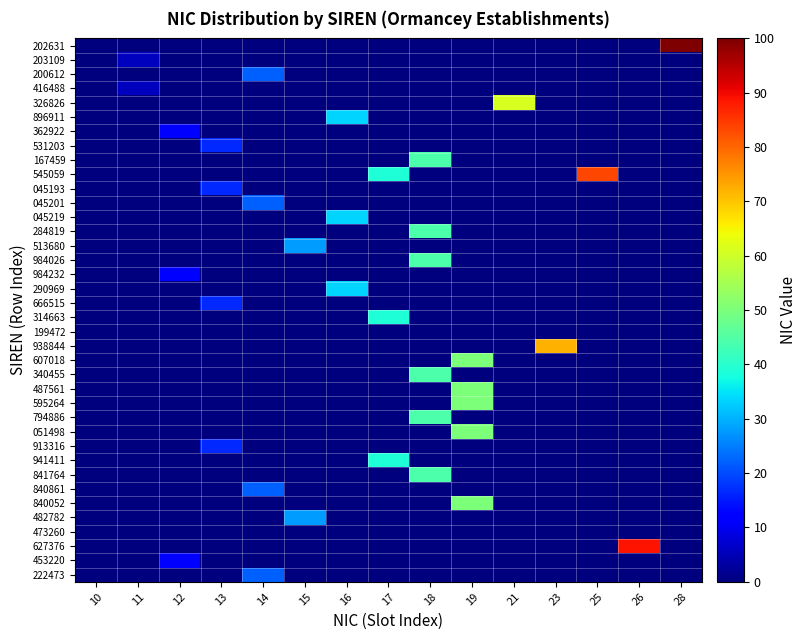

Between 21 and 14, which is larger?

21